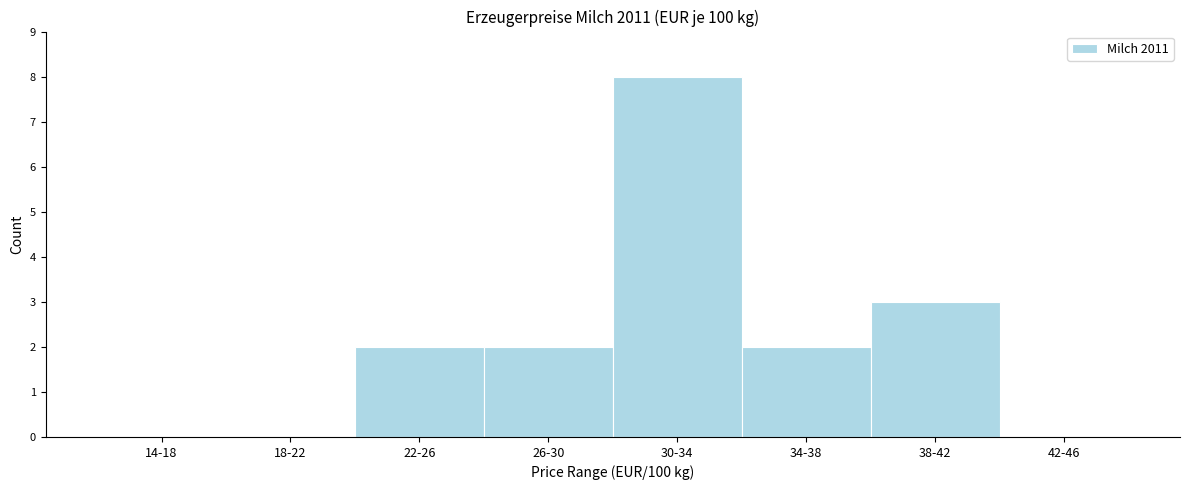

Reading left to right, list all the values displayed in this chart.

14-18=0	18-22=0	22-26=2	26-30=2	30-34=8	34-38=2	38-42=3	42-46=0